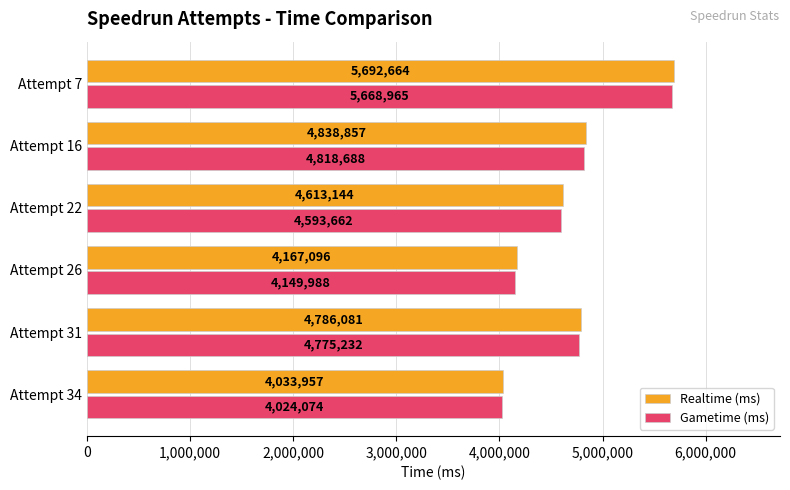

What is the difference between the maximum and second lowest values in the Realtime (ms) series?

1525568